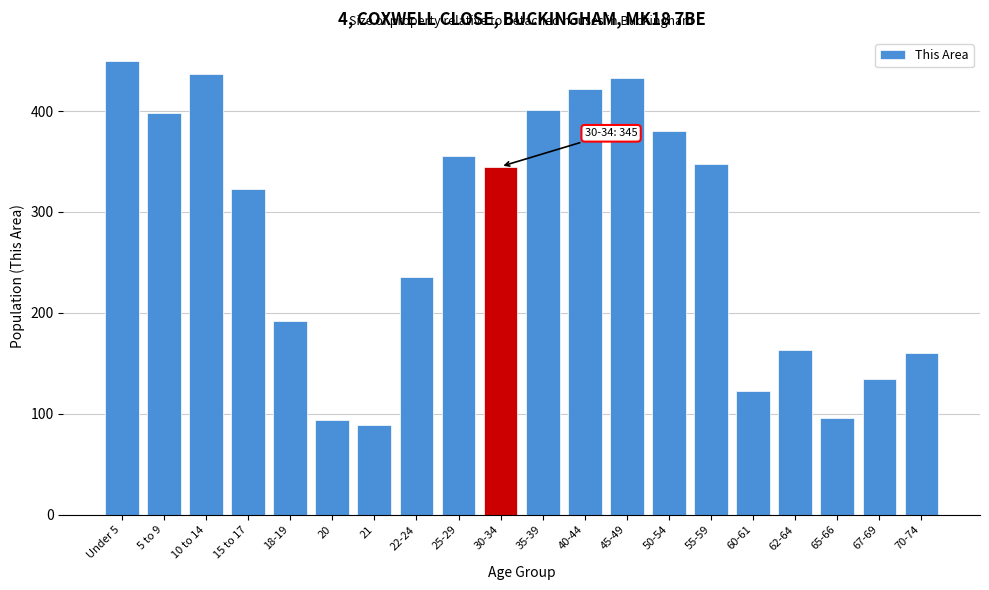

Reading left to right, extract all data points from this chart.

Under 5=450	5 to 9=398	10 to 14=437	15 to 17=323	18-19=192	20=94	21=89	22-24=236	25-29=355	30-34=345	35-39=401	40-44=422	45-49=433	50-54=380	55-59=348	60-61=123	62-64=163	65-66=96	67-69=135	70-74=160